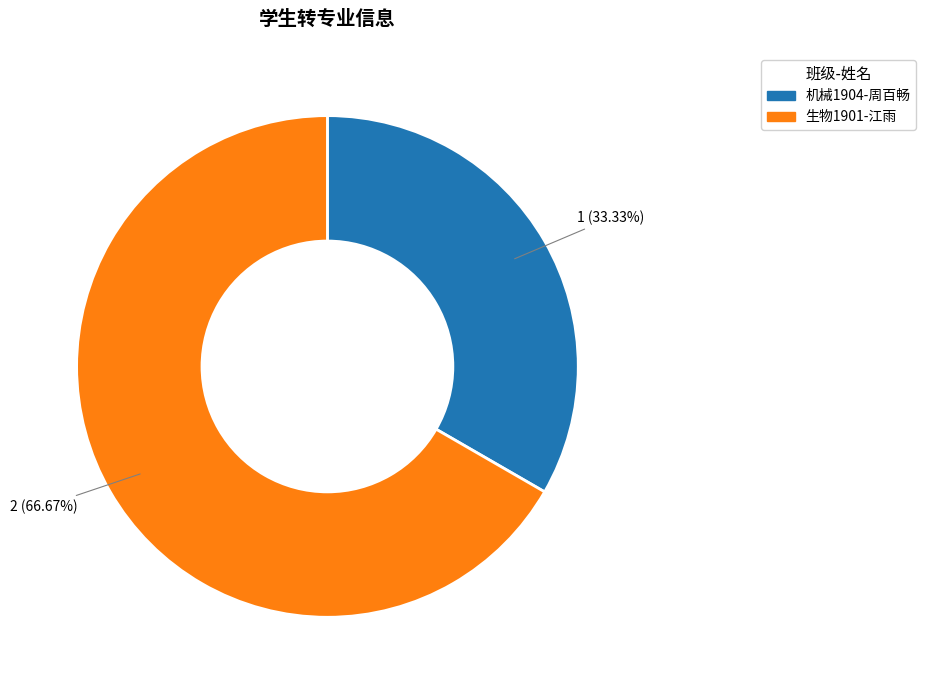

To the nearest percent, what is the difference between the largest and smallest slice percentages?

33%